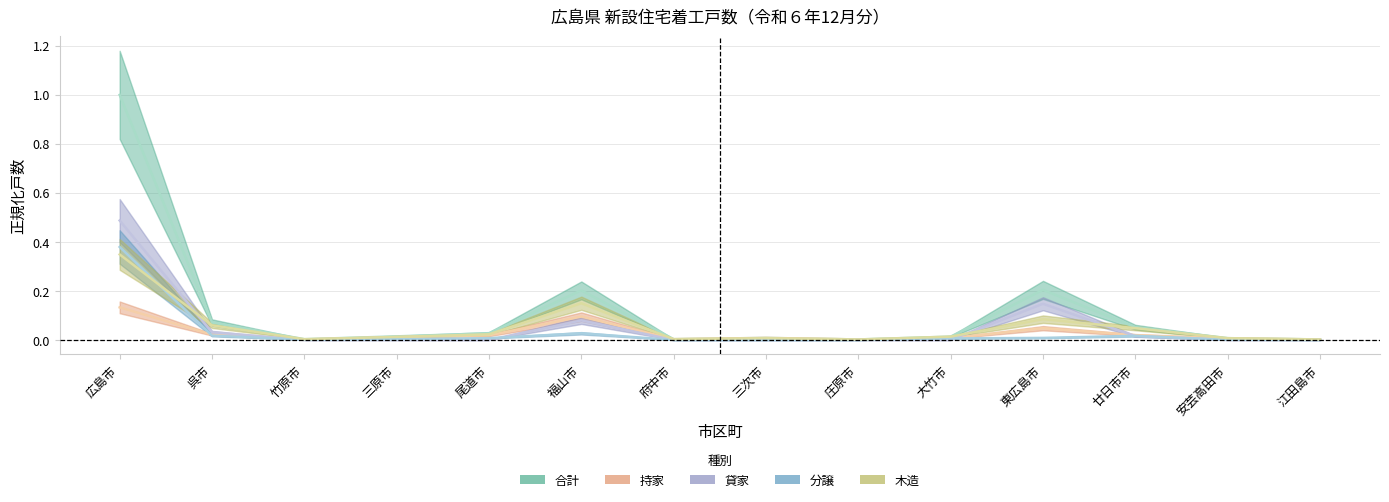

What is the spread (max minus min) of values at 呉市?

0.1